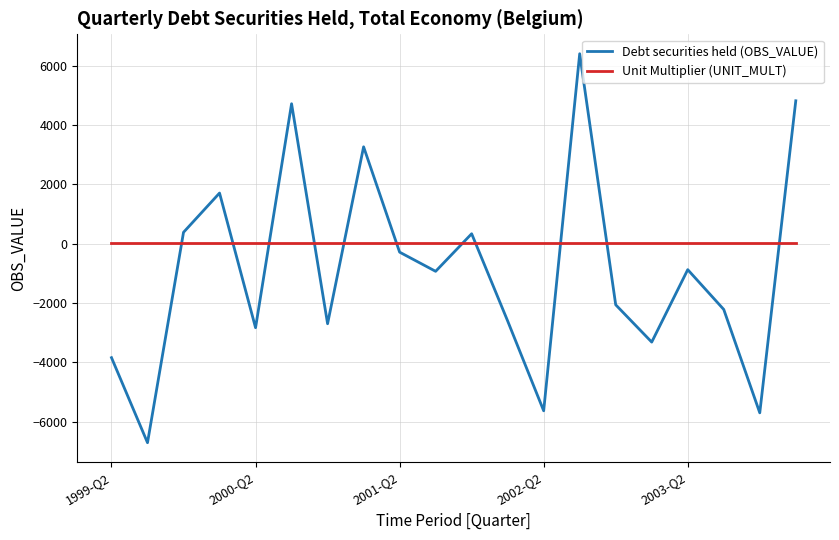

What is the sum of all Unit Multiplier (UNIT_MULT) values?

120.0